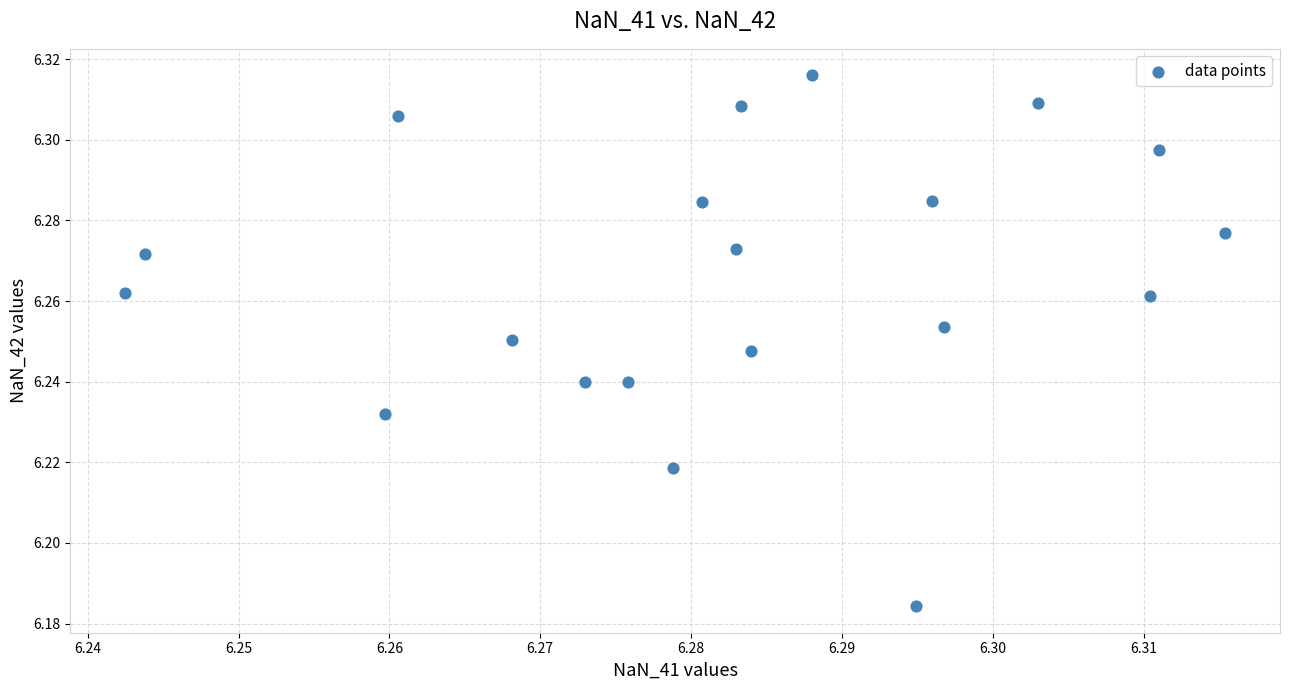

How many data points are displayed?

20